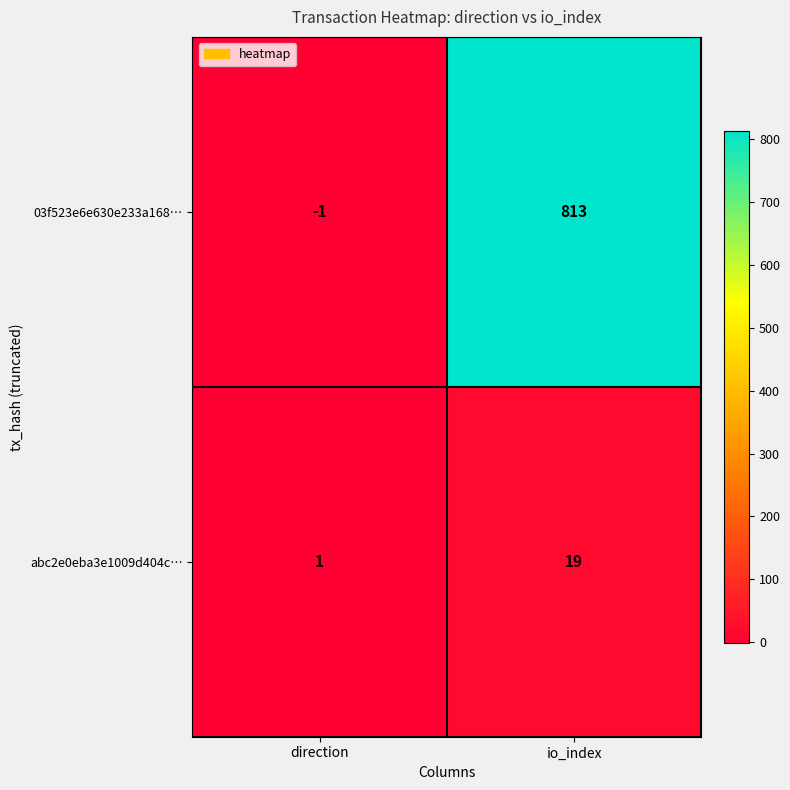

What is the greatest value displayed?

813